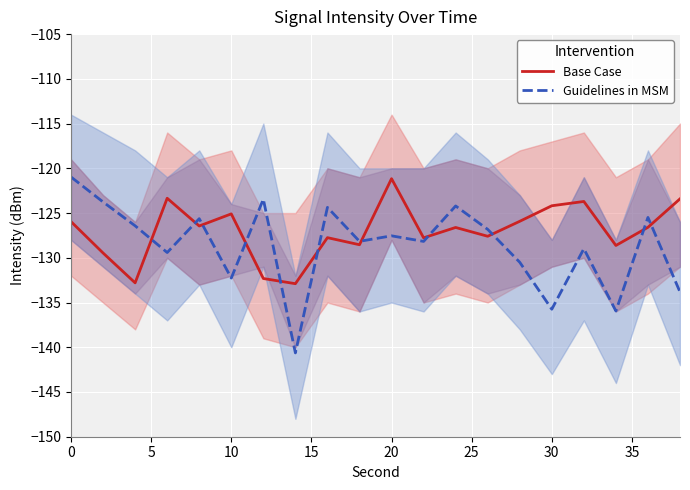

What is the highest value of the Guidelines in MSM series?

-121.0